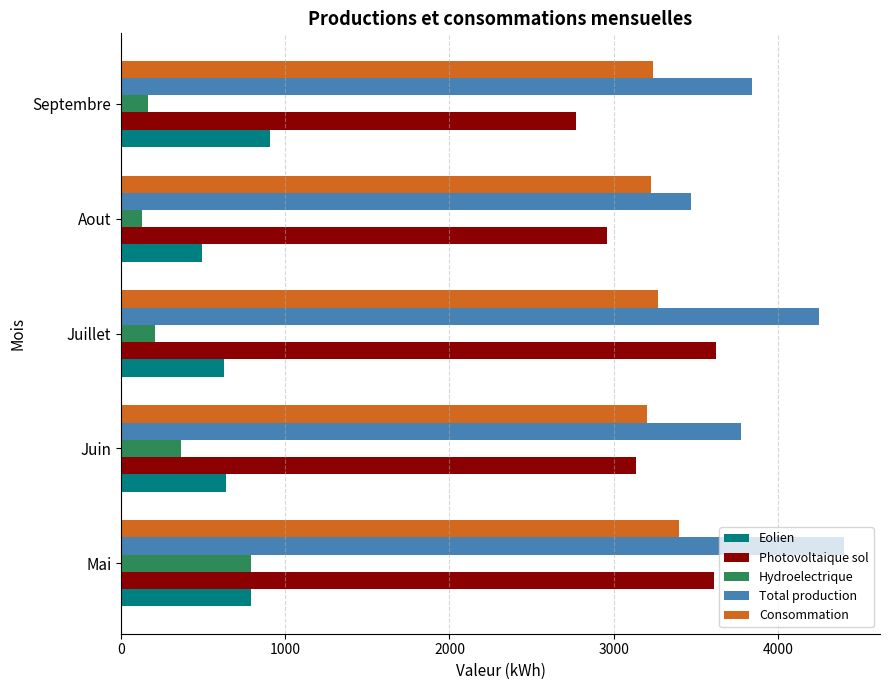

What is the difference between the highest and lowest values at Aout?

3343.5